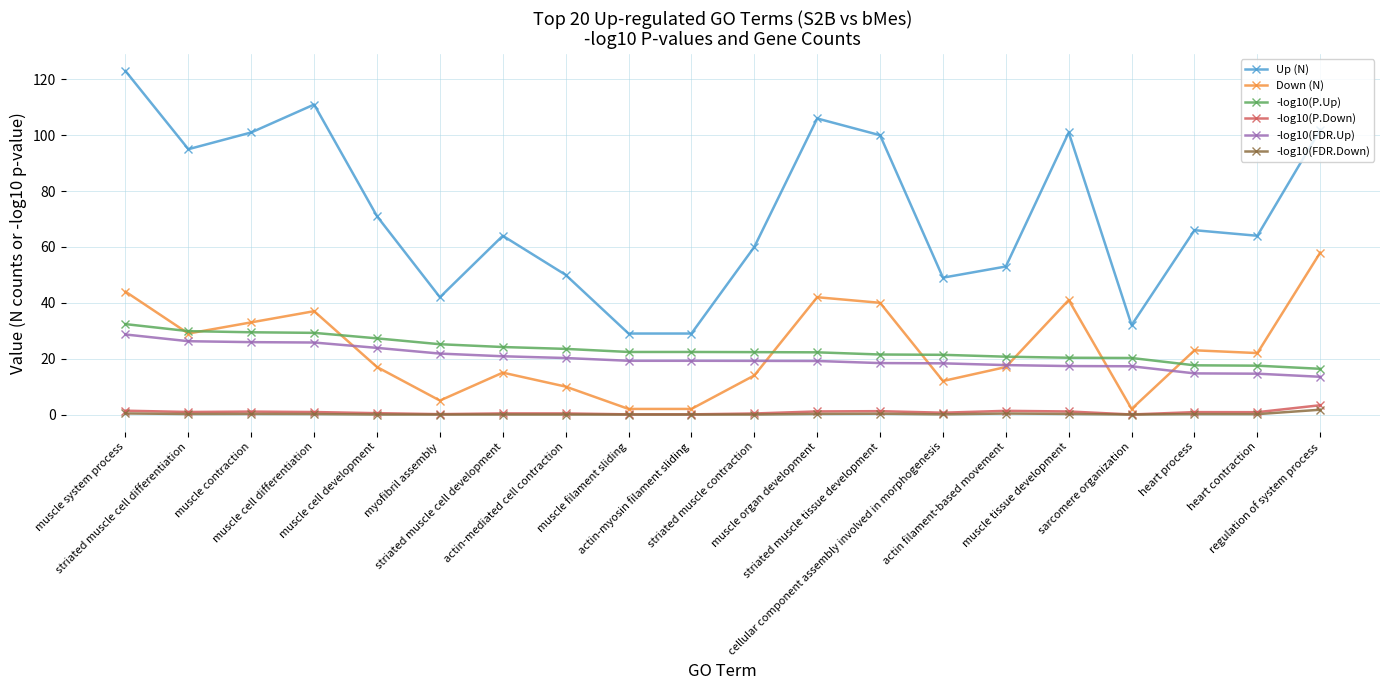

Is it true that -log10(P.Up) equals 22.4 at actin-myosin filament sliding?

True